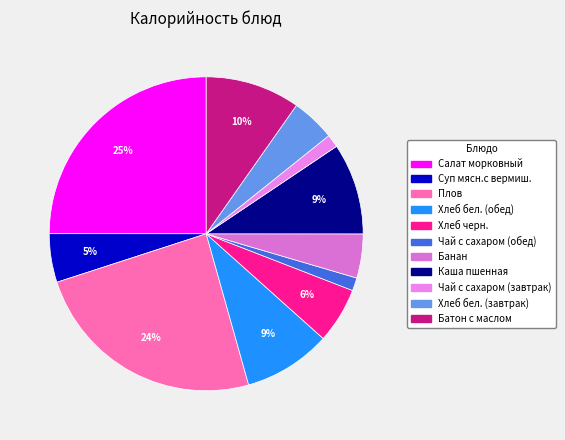

Is there any slice that represents more than half of the pie?

No